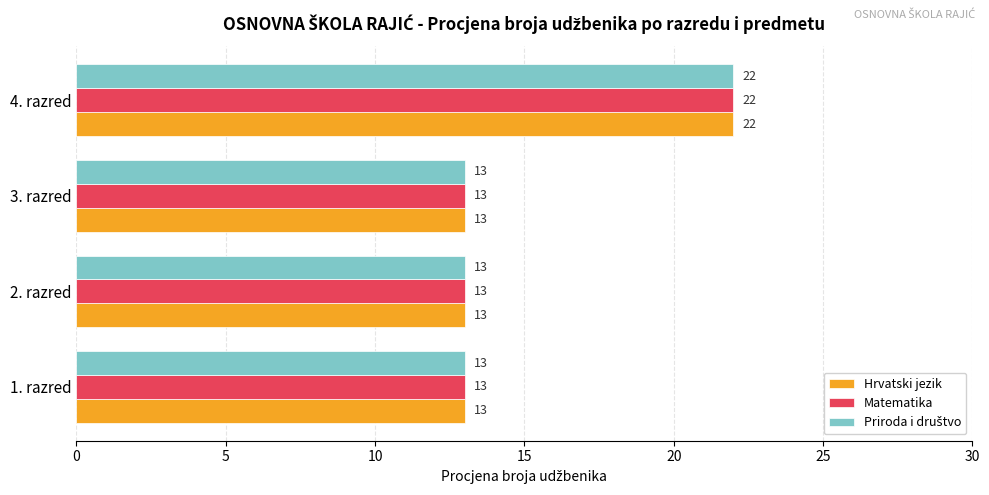

True or false: Matematika has a value of 23 at 2. razred.

False